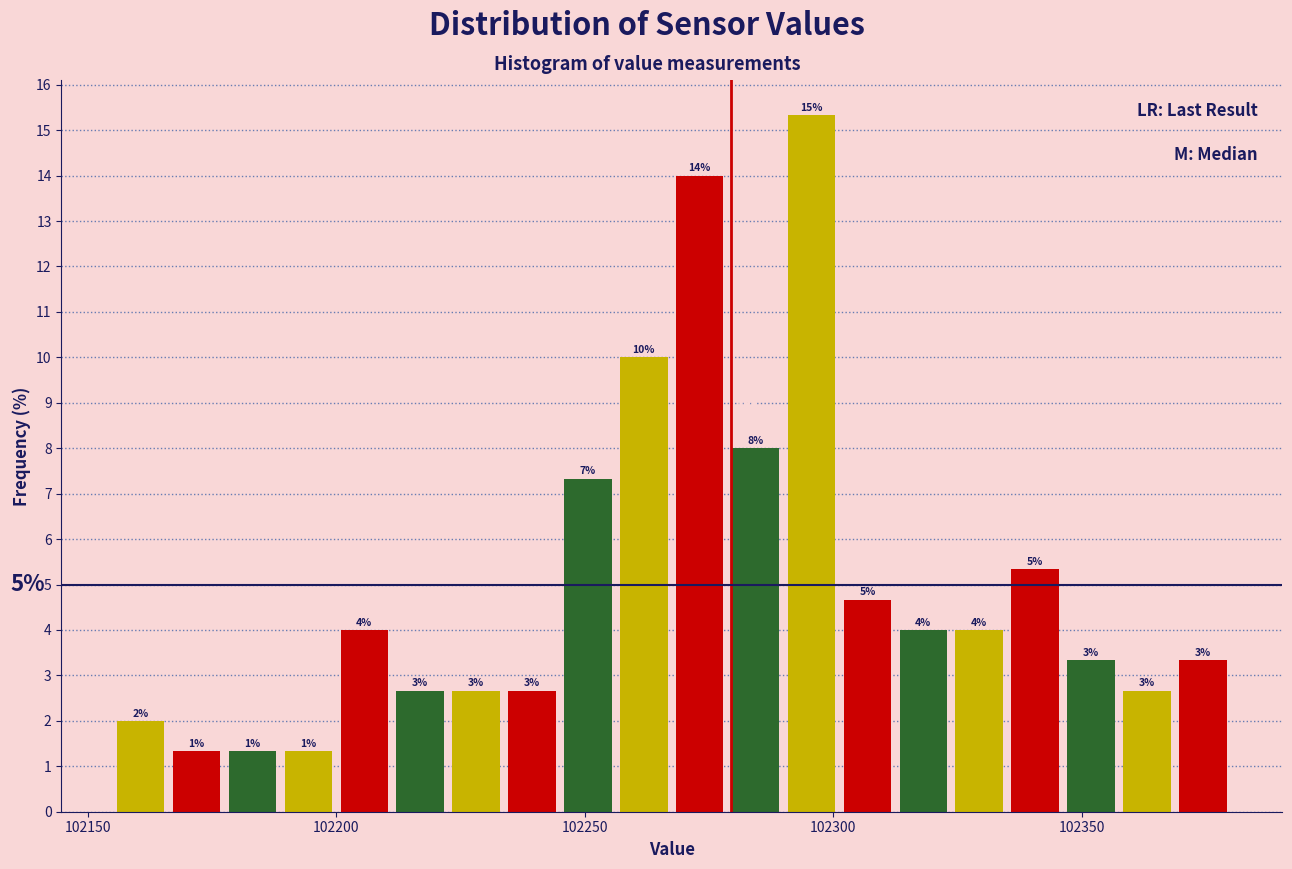

Read against the x-axis, roughly where is the centre of the tallest bar?

102295